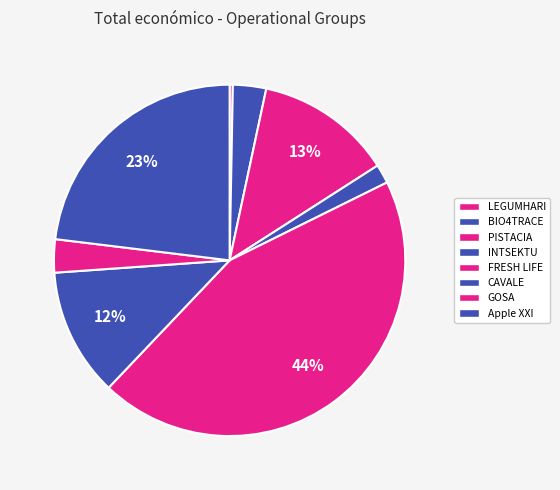

What is the smallest slice in the pie chart?

LEGUMHARI